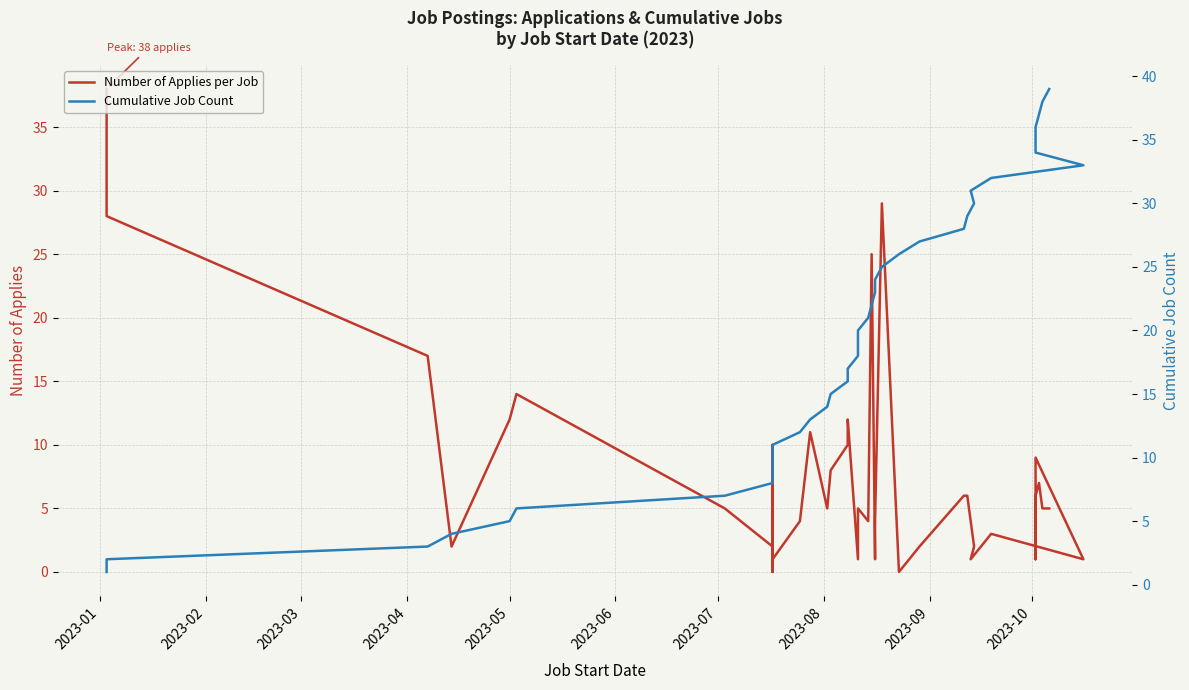

What is the value of the Cumulative Job Count point at the 36th from the left?

36